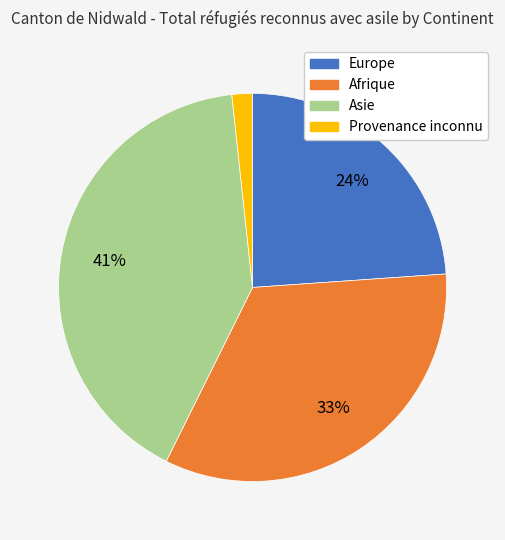

To the nearest percent, what is the difference between the Europe and Asie slice percentages?

17%